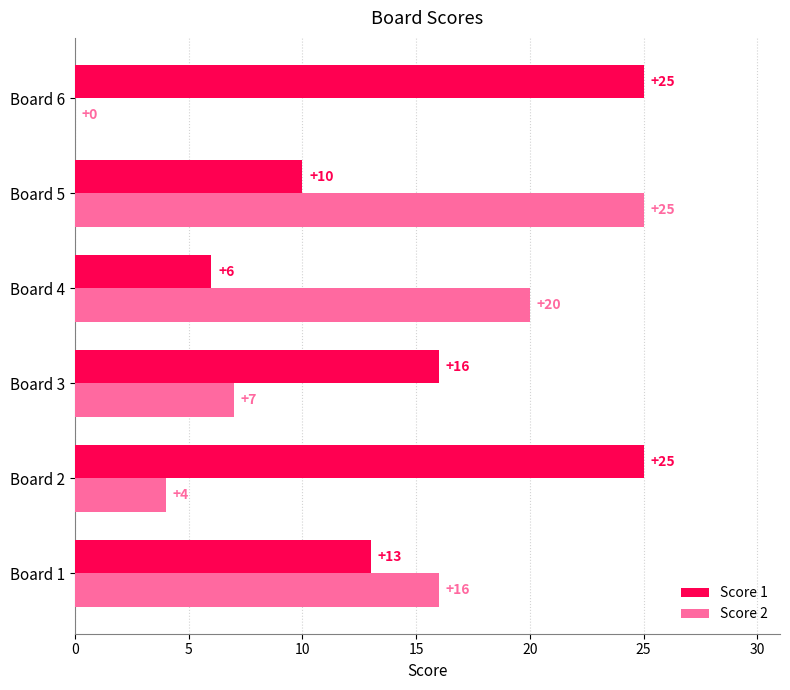

What are all the series names shown in the legend?

Score 1, Score 2